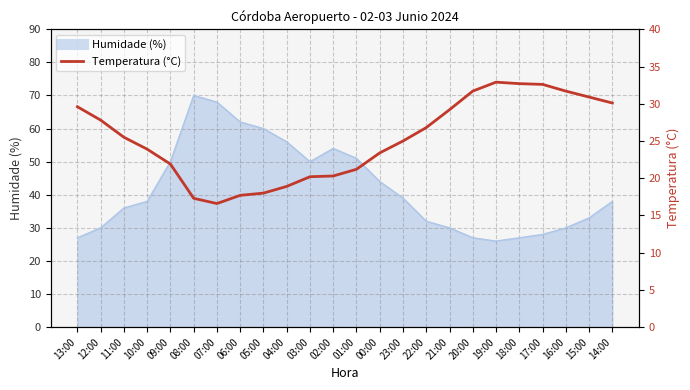

The chart shows a value of 24.8 at 08:00. True or false?

False